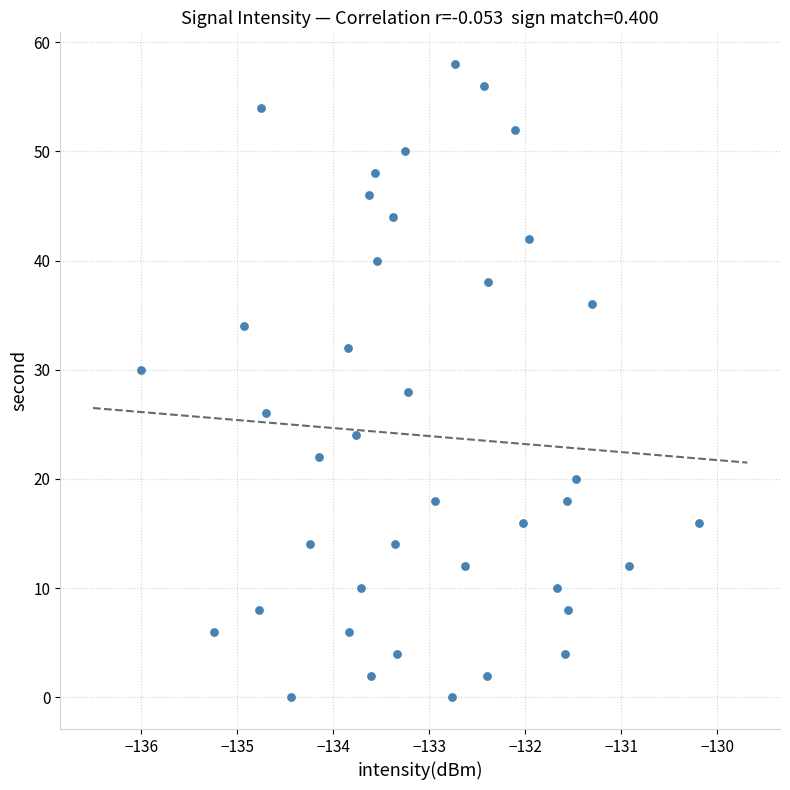

What is the range of Y values (max minus min)?

58